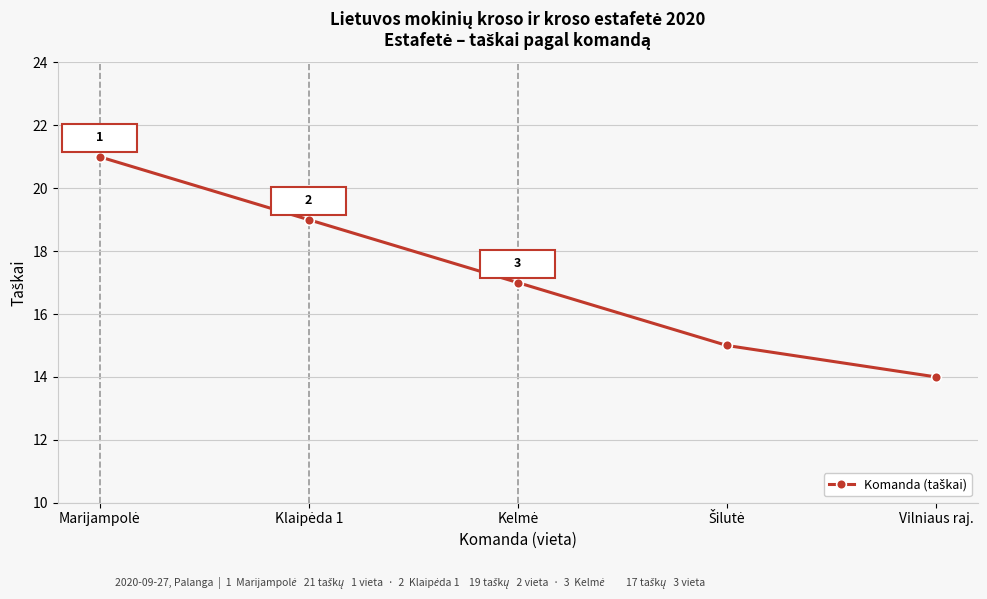

Reading right to left, list all the values displayed in this chart.

14	15	17	19	21